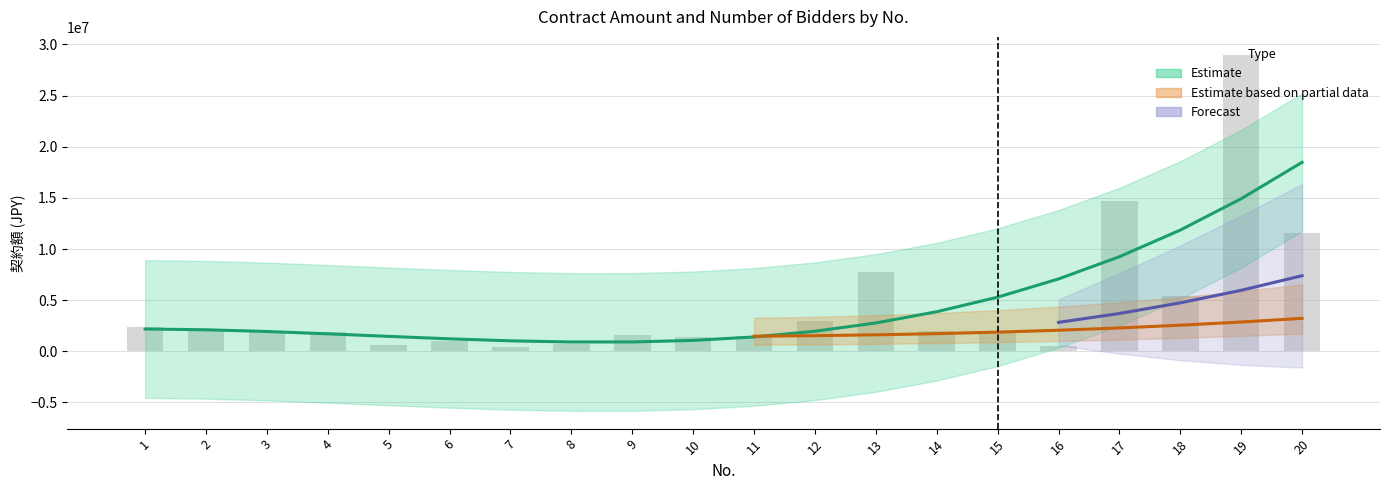

How many bars are there in total?

20